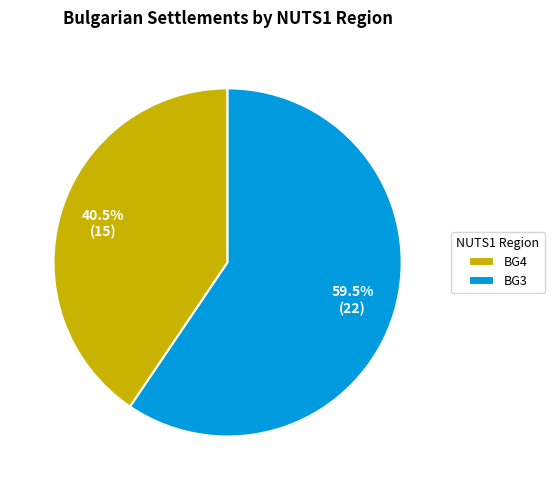

Is there any slice that represents more than half of the pie?

Yes